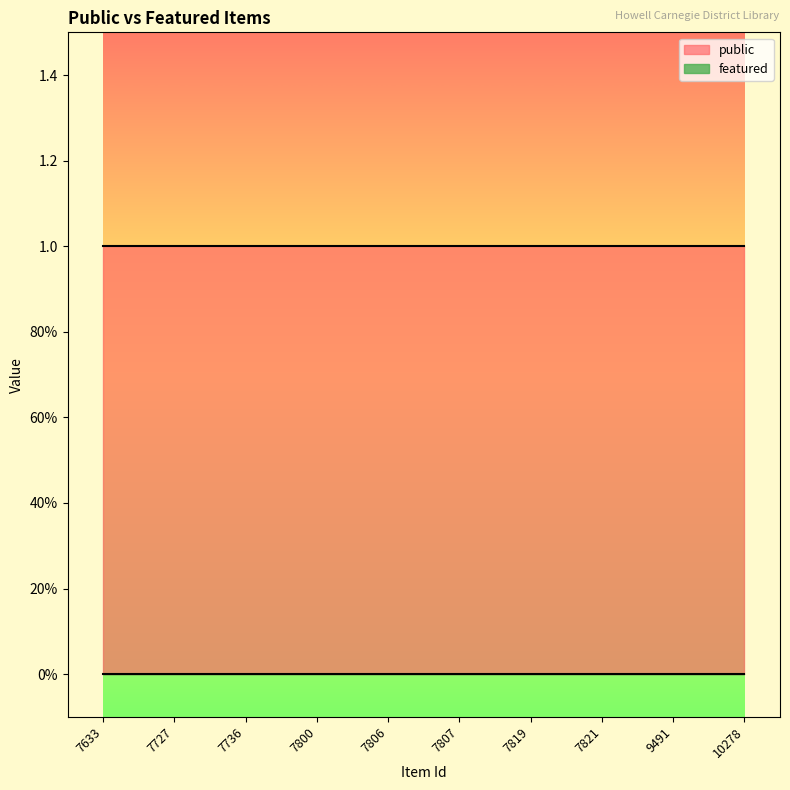

Is the value of featured at 9491 greater than the value of public at 7727?

No